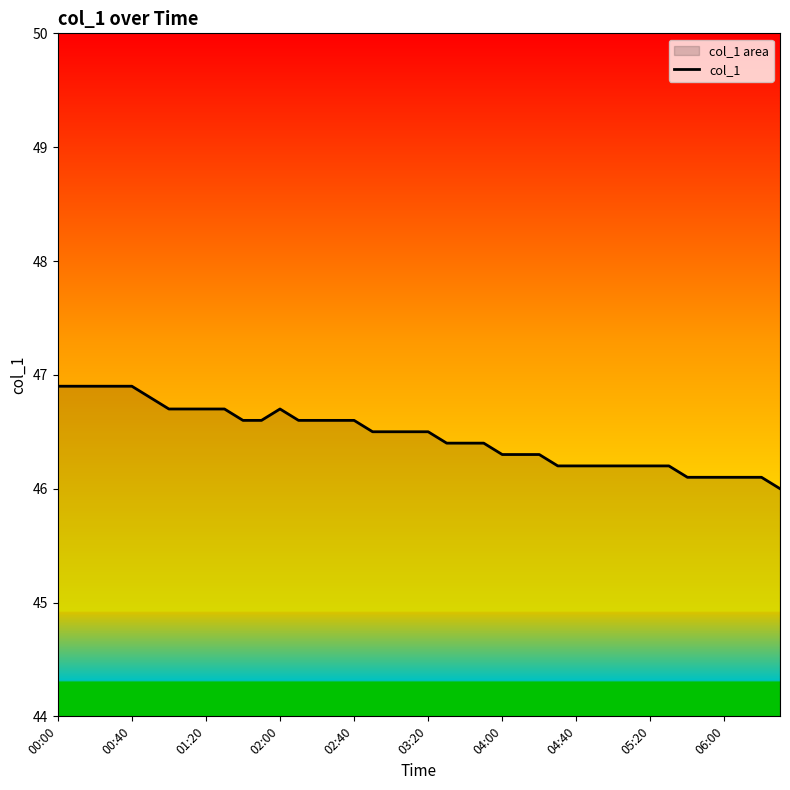

What is the minimum value shown in the chart?

46.0